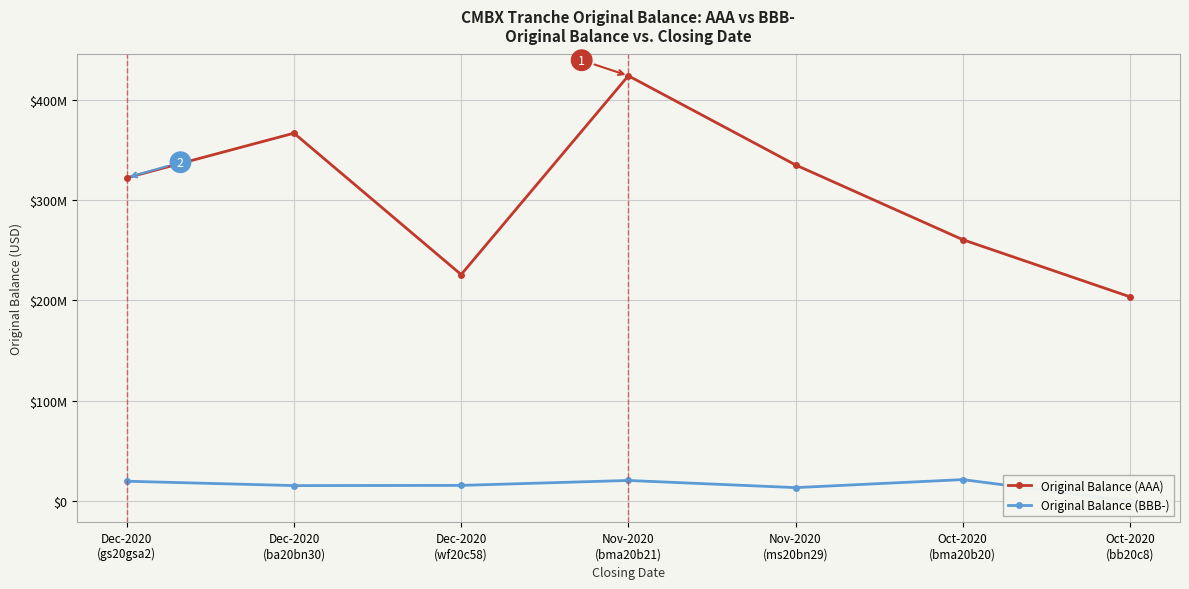

What position from the left is Dec-2020
(gs20gsa2)?

1